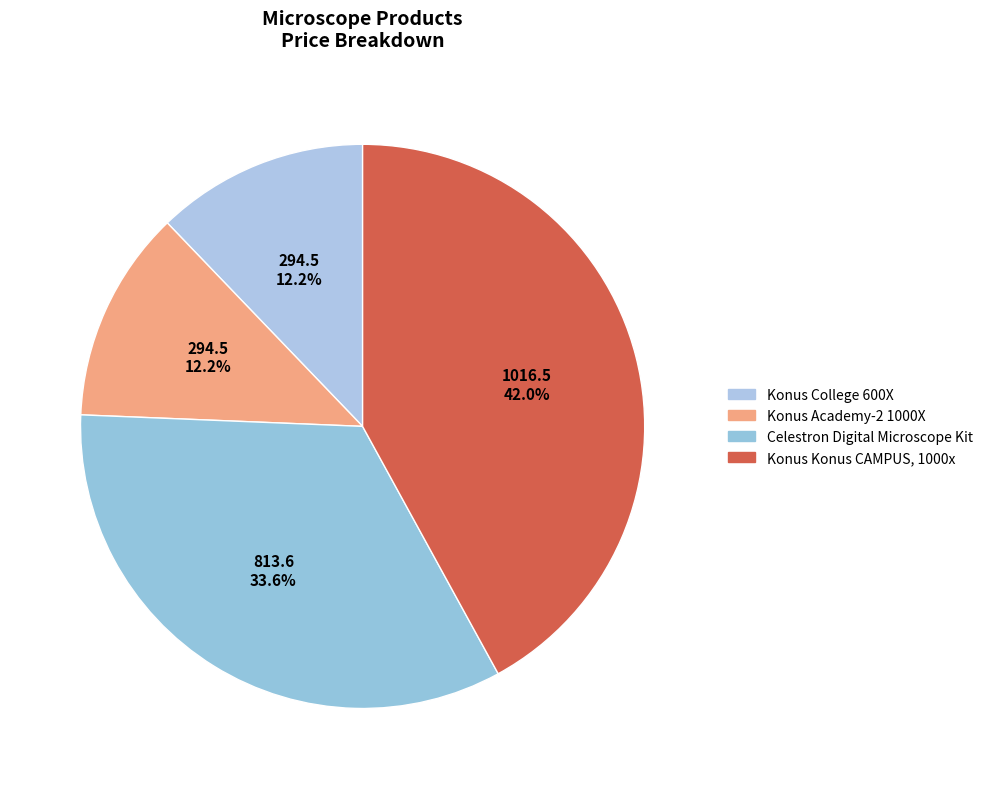

Count the number of slices in the pie.

4